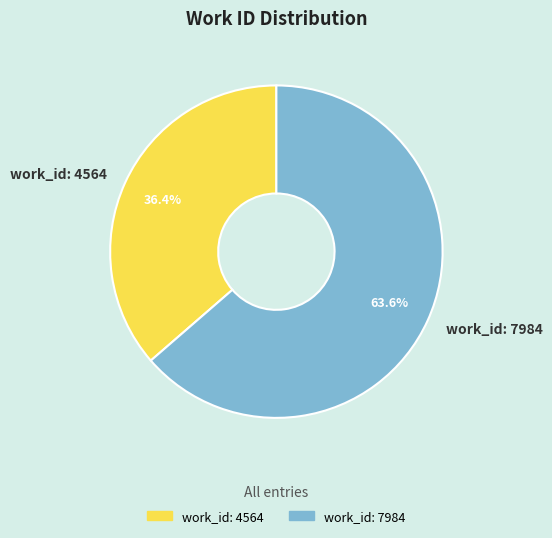

Combined, do work_id: 4564 and work_id: 7984 account for over 50%?

Yes